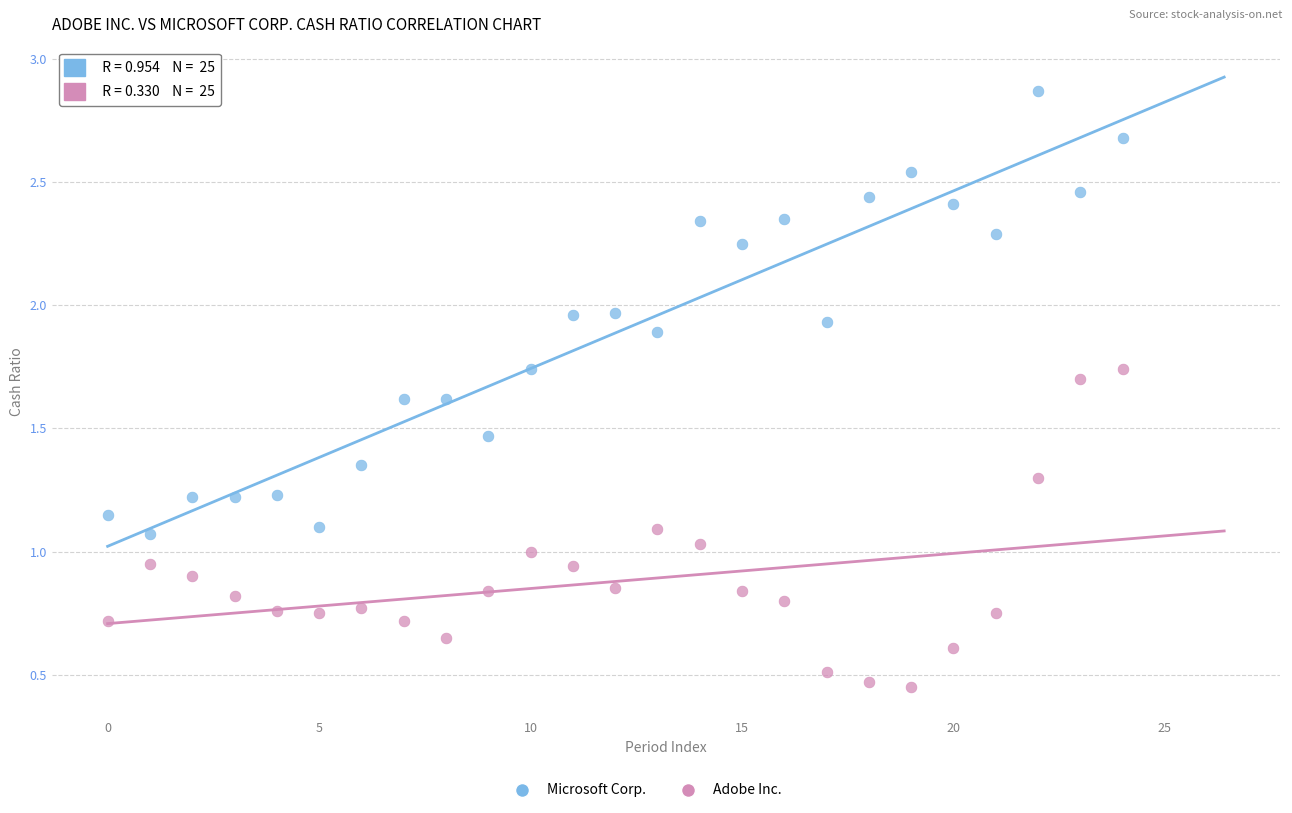

Which series reaches the minimum Y coordinate?

Adobe Inc.